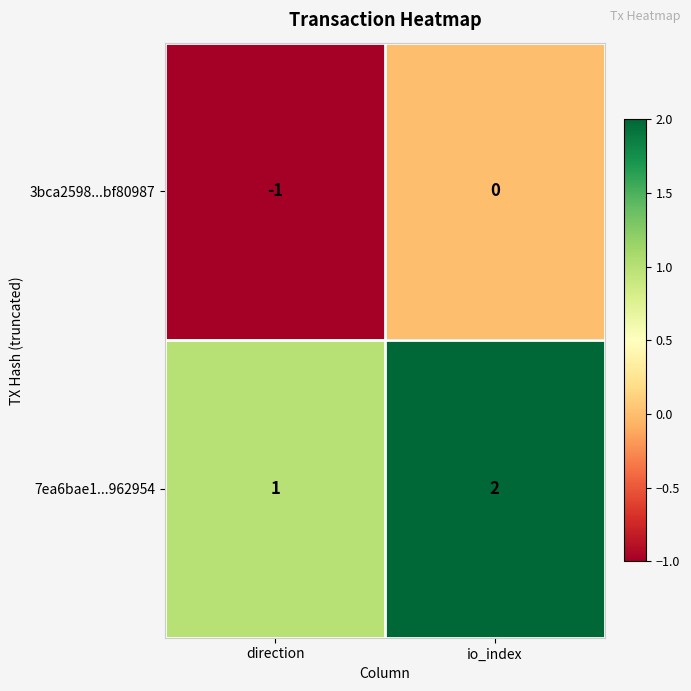

List the series in order of their peak value, lowest first.

3bca2598...bf80987, 7ea6bae1...962954